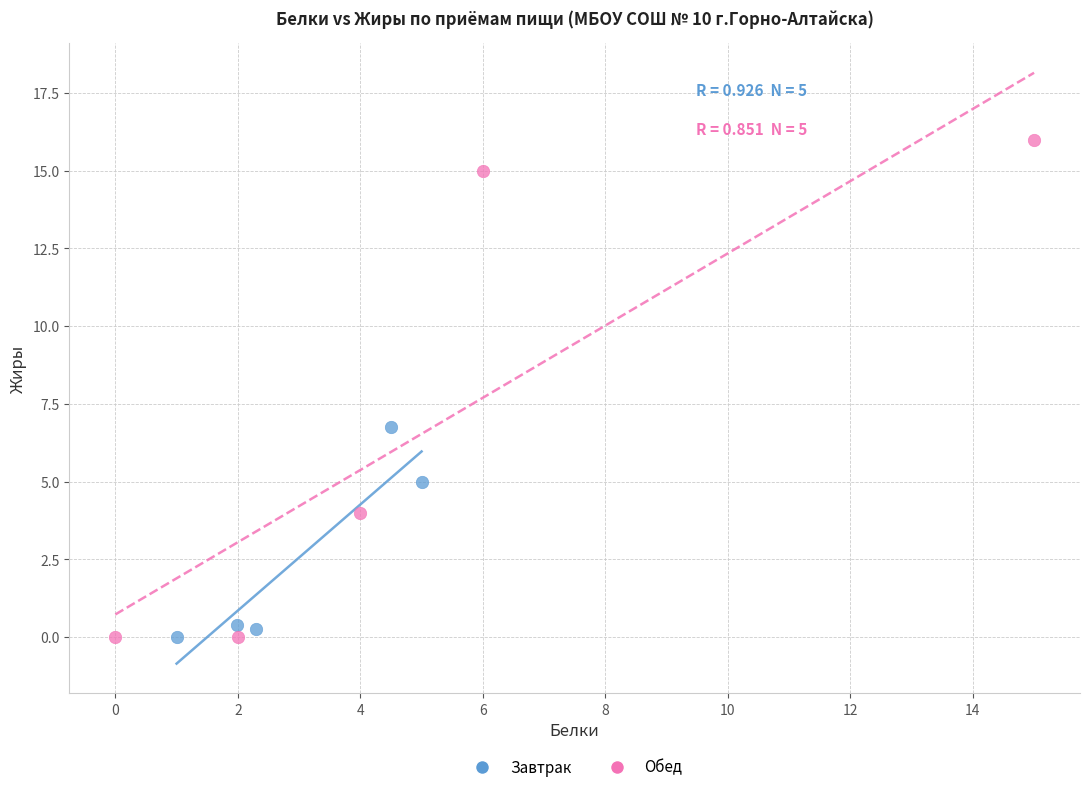

Which series has the largest Y range (max minus min)?

Обед